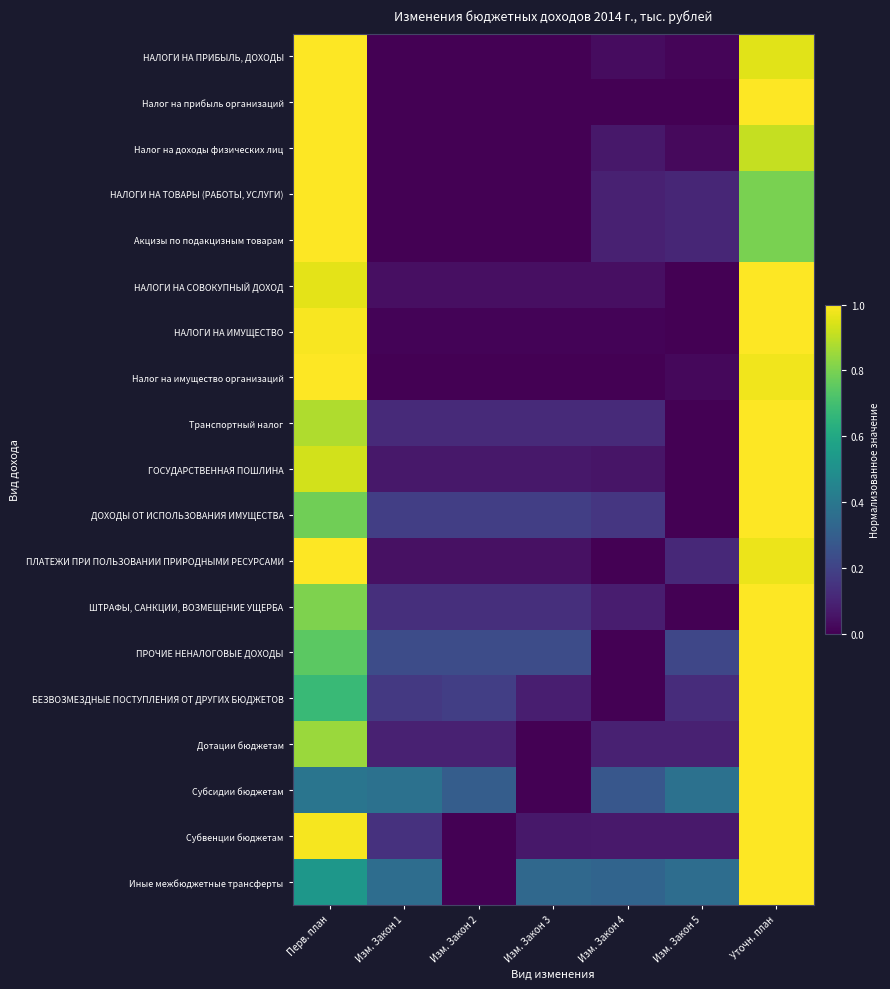

Reading left to right, extract all data points from this chart.

НАЛОГИ НА ПРИБЫЛЬ, ДОХОДЫ: Перв. план=1.0	Изм. Закон 1=0.0	Изм. Закон 2=0.0	Изм. Закон 3=0.0	Изм. Закон 4=0.0	Изм. Закон 5=0.0	Уточн. план=1.0
Налог на прибыль организаций: Перв. план=1.0	Изм. Закон 1=0.0	Изм. Закон 2=0.0	Изм. Закон 3=0.0	Изм. Закон 4=0.0	Изм. Закон 5=0.0	Уточн. план=1.0
Налог на доходы физических лиц: Перв. план=1.0	Изм. Закон 1=0.0	Изм. Закон 2=0.0	Изм. Закон 3=0.0	Изм. Закон 4=0.1	Изм. Закон 5=0.0	Уточн. план=0.9
НАЛОГИ НА ТОВАРЫ (РАБОТЫ, УСЛУГИ): Перв. план=1.0	Изм. Закон 1=0.0	Изм. Закон 2=0.0	Изм. Закон 3=0.0	Изм. Закон 4=0.1	Изм. Закон 5=0.1	Уточн. план=0.8
Акцизы по подакцизным товарам: Перв. план=1.0	Изм. Закон 1=0.0	Изм. Закон 2=0.0	Изм. Закон 3=0.0	Изм. Закон 4=0.1	Изм. Закон 5=0.1	Уточн. план=0.8
НАЛОГИ НА СОВОКУПНЫЙ ДОХОД: Перв. план=1.0	Изм. Закон 1=0.0	Изм. Закон 2=0.0	Изм. Закон 3=0.0	Изм. Закон 4=0.0	Изм. Закон 5=0.0	Уточн. план=1.0
НАЛОГИ НА ИМУЩЕСТВО: Перв. план=1.0	Изм. Закон 1=0.0	Изм. Закон 2=0.0	Изм. Закон 3=0.0	Изм. Закон 4=0.0	Изм. Закон 5=0.0	Уточн. план=1.0
Налог на имущество организаций: Перв. план=1.0	Изм. Закон 1=0.0	Изм. Закон 2=0.0	Изм. Закон 3=0.0	Изм. Закон 4=0.0	Изм. Закон 5=0.0	Уточн. план=1.0
Транспортный налог: Перв. план=0.9	Изм. Закон 1=0.1	Изм. Закон 2=0.1	Изм. Закон 3=0.1	Изм. Закон 4=0.1	Изм. Закон 5=0.0	Уточн. план=1.0
ГОСУДАРСТВЕННАЯ ПОШЛИНА: Перв. план=0.9	Изм. Закон 1=0.1	Изм. Закон 2=0.1	Изм. Закон 3=0.1	Изм. Закон 4=0.1	Изм. Закон 5=0.0	Уточн. план=1.0
ДОХОДЫ ОТ ИСПОЛЬЗОВАНИЯ ИМУЩЕСТВА: Перв. план=0.8	Изм. Закон 1=0.2	Изм. Закон 2=0.2	Изм. Закон 3=0.2	Изм. Закон 4=0.2	Изм. Закон 5=0.0	Уточн. план=1.0
ПЛАТЕЖИ ПРИ ПОЛЬЗОВАНИИ ПРИРОДНЫМИ РЕСУРСАМИ: Перв. план=1.0	Изм. Закон 1=0.0	Изм. Закон 2=0.0	Изм. Закон 3=0.0	Изм. Закон 4=0.0	Изм. Закон 5=0.1	Уточн. план=1.0
ШТРАФЫ, САНКЦИИ, ВОЗМЕЩЕНИЕ УЩЕРБА: Перв. план=0.8	Изм. Закон 1=0.1	Изм. Закон 2=0.1	Изм. Закон 3=0.1	Изм. Закон 4=0.1	Изм. Закон 5=0.0	Уточн. план=1.0
ПРОЧИЕ НЕНАЛОГОВЫЕ ДОХОДЫ: Перв. план=0.7	Изм. Закон 1=0.2	Изм. Закон 2=0.2	Изм. Закон 3=0.2	Изм. Закон 4=0.0	Изм. Закон 5=0.2	Уточн. план=1.0
БЕЗВОЗМЕЗДНЫЕ ПОСТУПЛЕНИЯ ОТ ДРУГИХ БЮДЖЕТОВ: Перв. план=0.7	Изм. Закон 1=0.2	Изм. Закон 2=0.2	Изм. Закон 3=0.1	Изм. Закон 4=0.0	Изм. Закон 5=0.1	Уточн. план=1.0
Дотации бюджетам: Перв. план=0.9	Изм. Закон 1=0.1	Изм. Закон 2=0.1	Изм. Закон 3=0.0	Изм. Закон 4=0.1	Изм. Закон 5=0.1	Уточн. план=1.0
Субсидии бюджетам: Перв. план=0.4	Изм. Закон 1=0.4	Изм. Закон 2=0.3	Изм. Закон 3=0.0	Изм. Закон 4=0.3	Изм. Закон 5=0.4	Уточн. план=1.0
Субвенции бюджетам: Перв. план=1.0	Изм. Закон 1=0.1	Изм. Закон 2=0.0	Изм. Закон 3=0.1	Изм. Закон 4=0.1	Изм. Закон 5=0.1	Уточн. план=1.0
Иные межбюджетные трансферты: Перв. план=0.5	Изм. Закон 1=0.4	Изм. Закон 2=0.0	Изм. Закон 3=0.3	Изм. Закон 4=0.3	Изм. Закон 5=0.4	Уточн. план=1.0